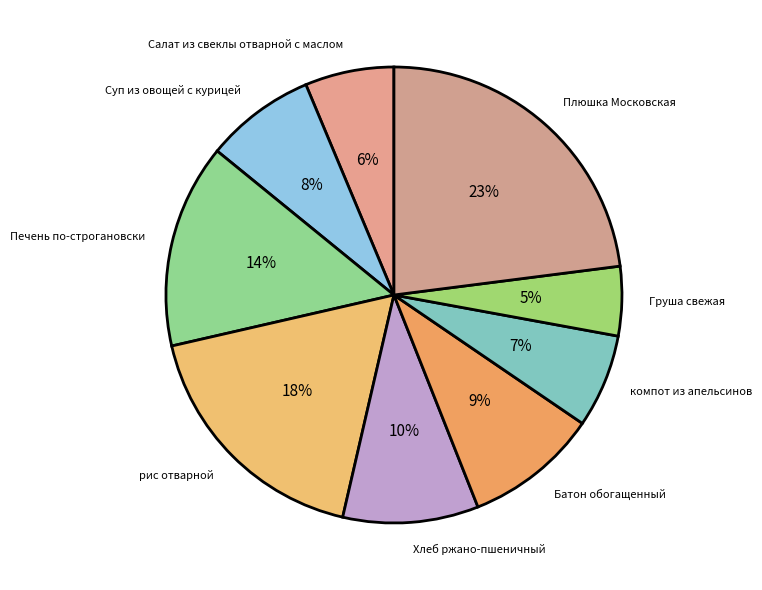

Count the number of slices in the pie.

9